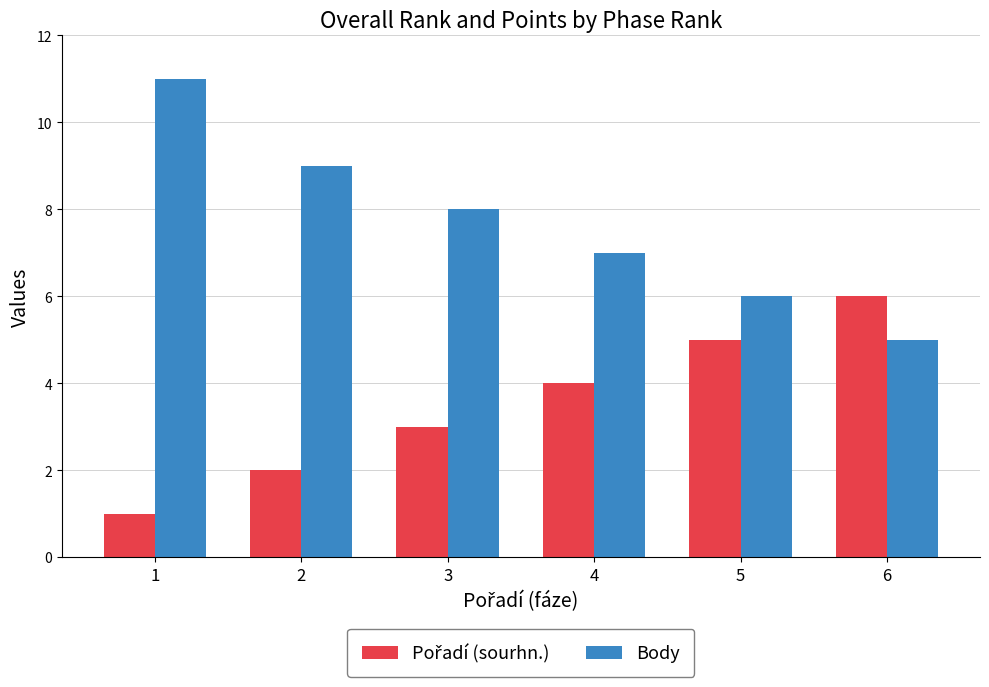

How many values in the Body series are below 8?

3